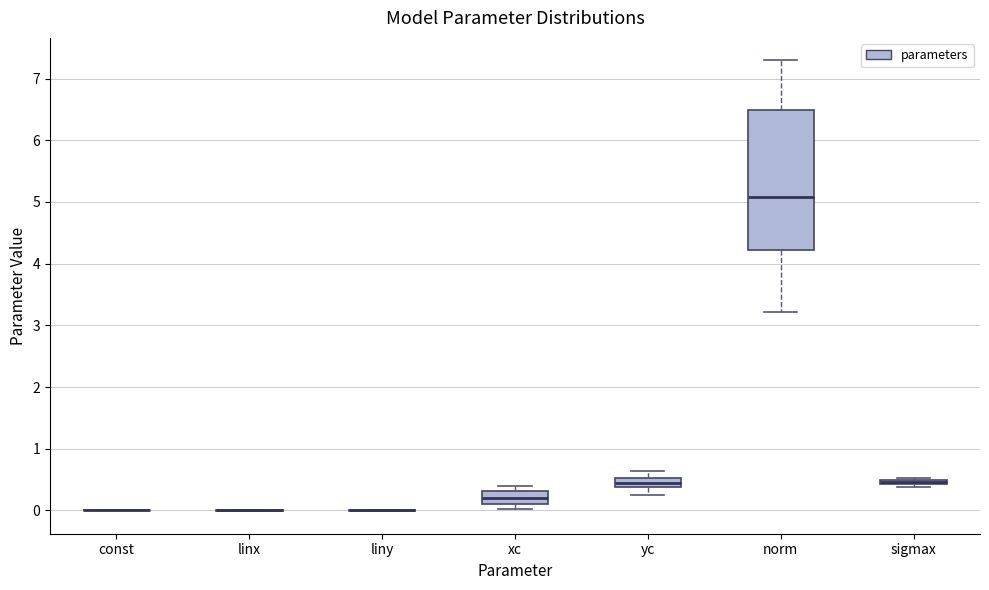

Where does the lower whisker of the box for yc end on the y-axis? The values are not printed on the chart, so give them approximately, as read against the axis.

0.2